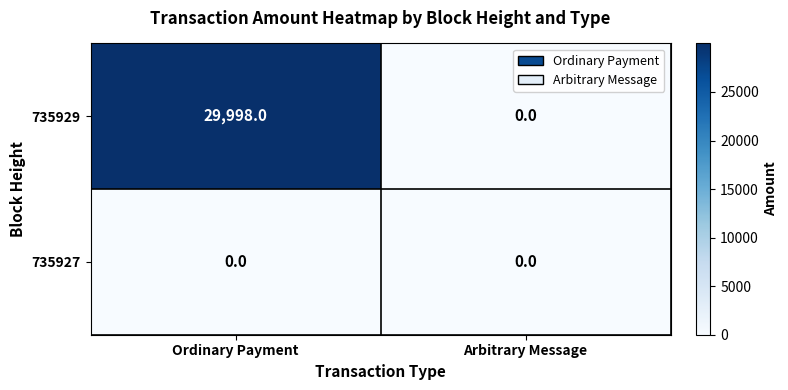

Reading left to right, what are all the values shown in this chart?

735929: Ordinary Payment=29998	Arbitrary Message=0
735927: Ordinary Payment=0	Arbitrary Message=0